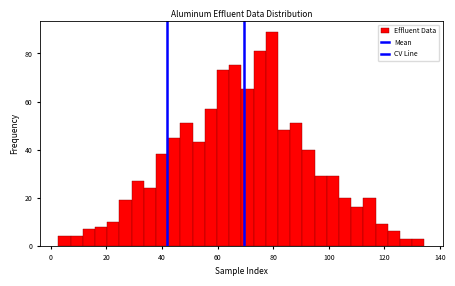

Around what value on the x-axis is the tallest bar? Give the approximate position of its centre, as read against the axis.

80